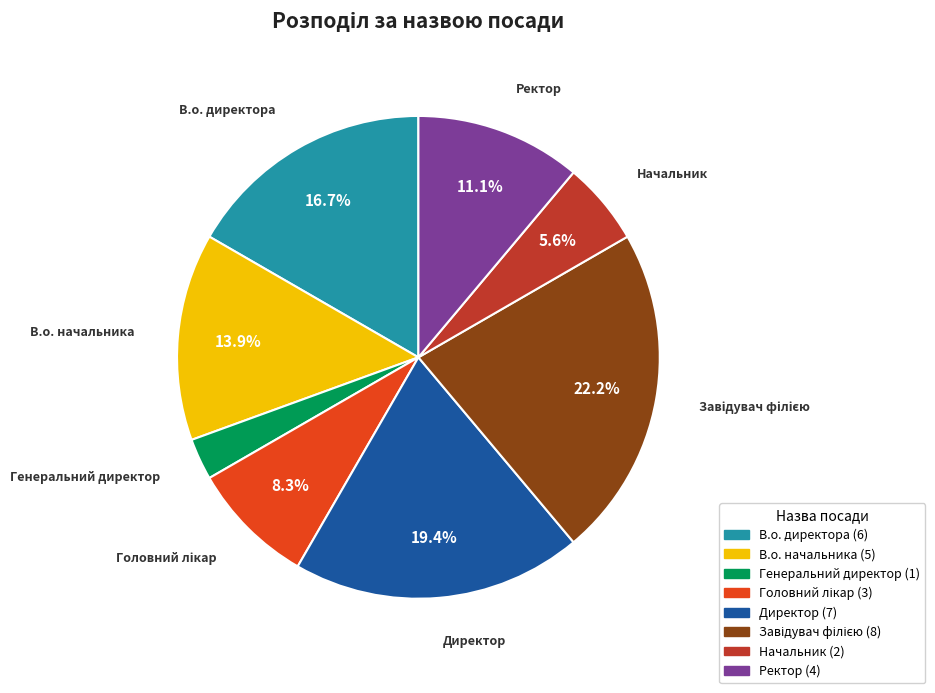

Which has a higher value, В.о. директора or Генеральний директор?

В.о. директора